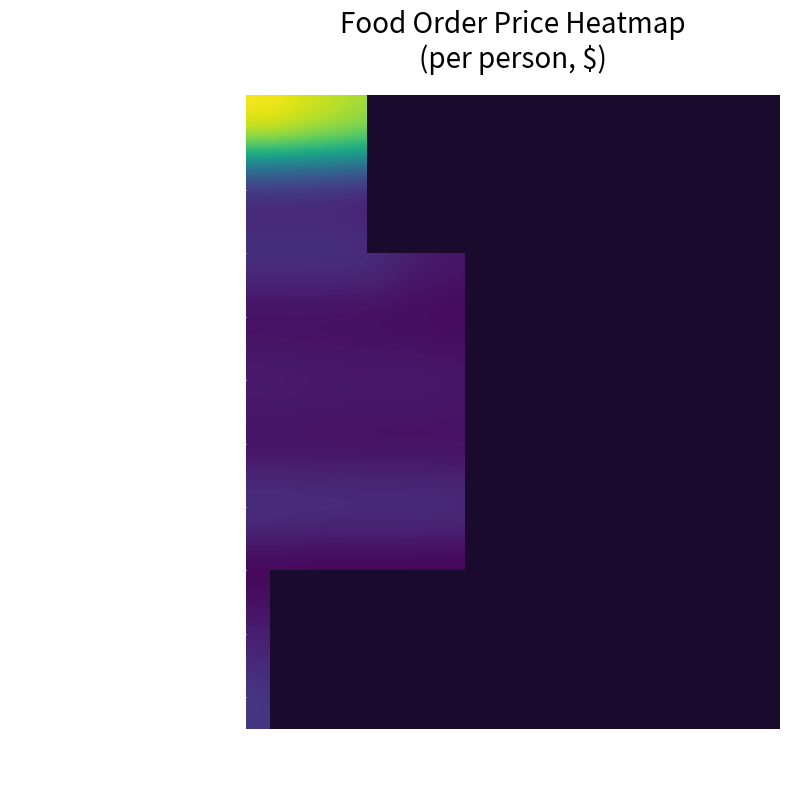

Where does the PASTRY SHOPPE series first go above 120?

1